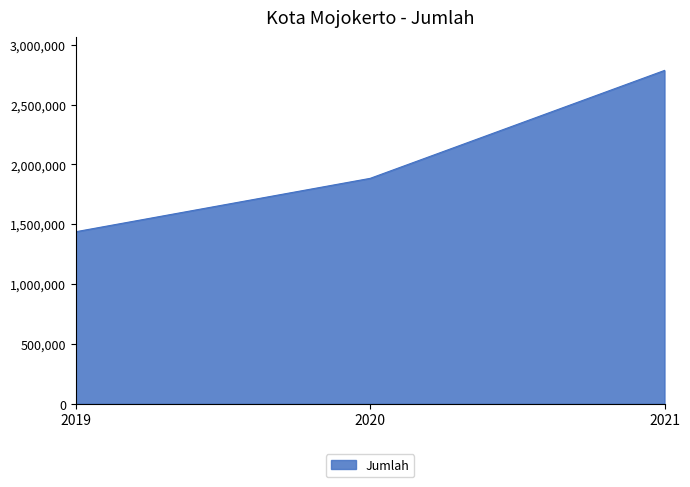

What is the ratio of the value at 2021 to the value at 2020?

1.5